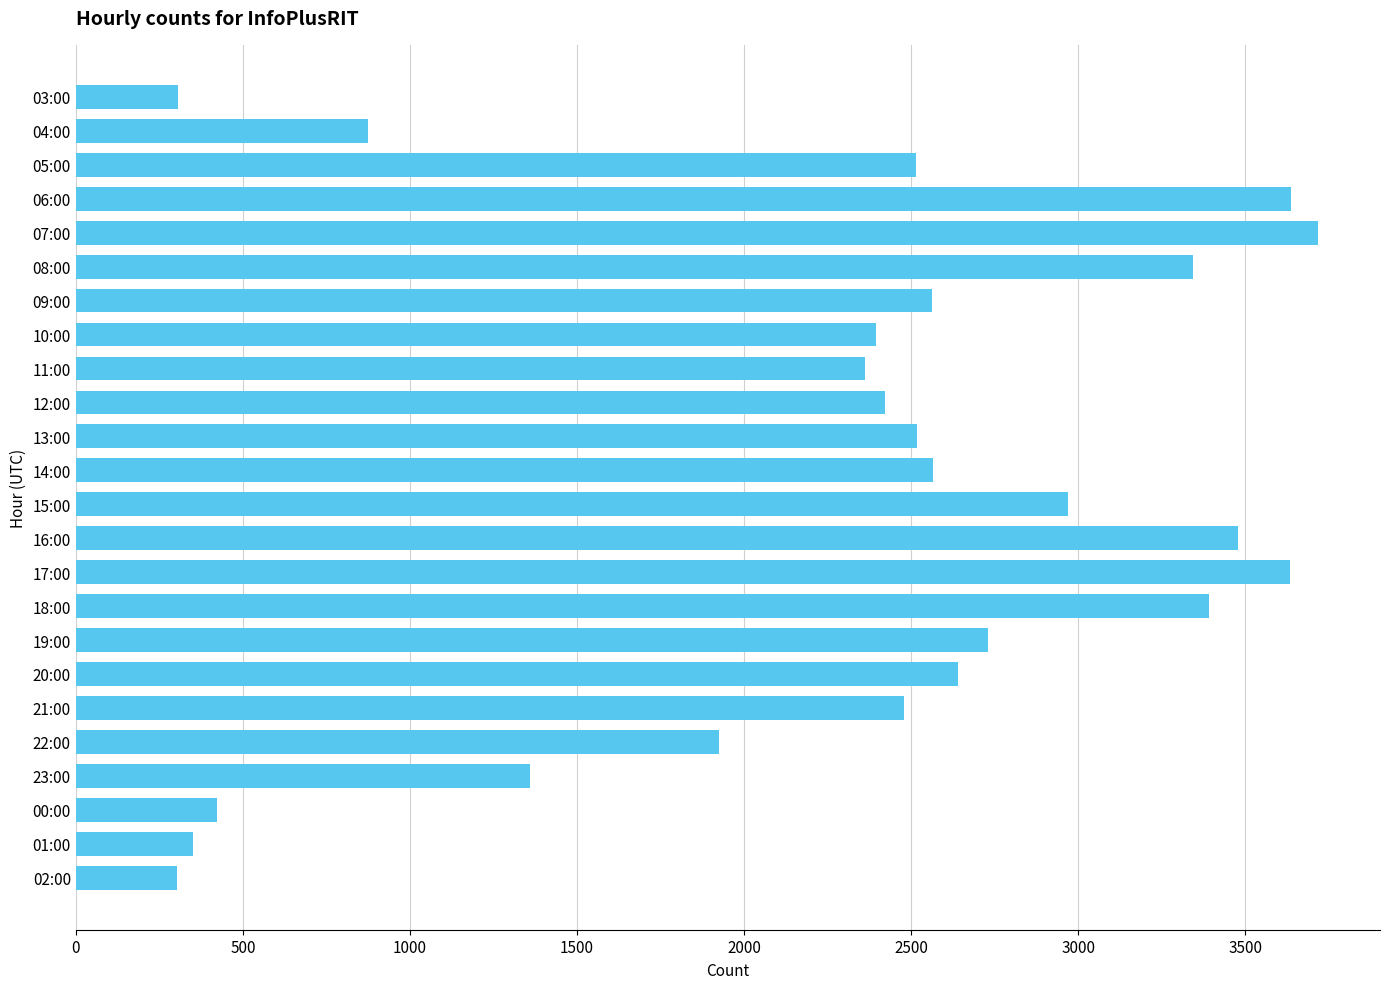

Does the chart contain any negative values?

No